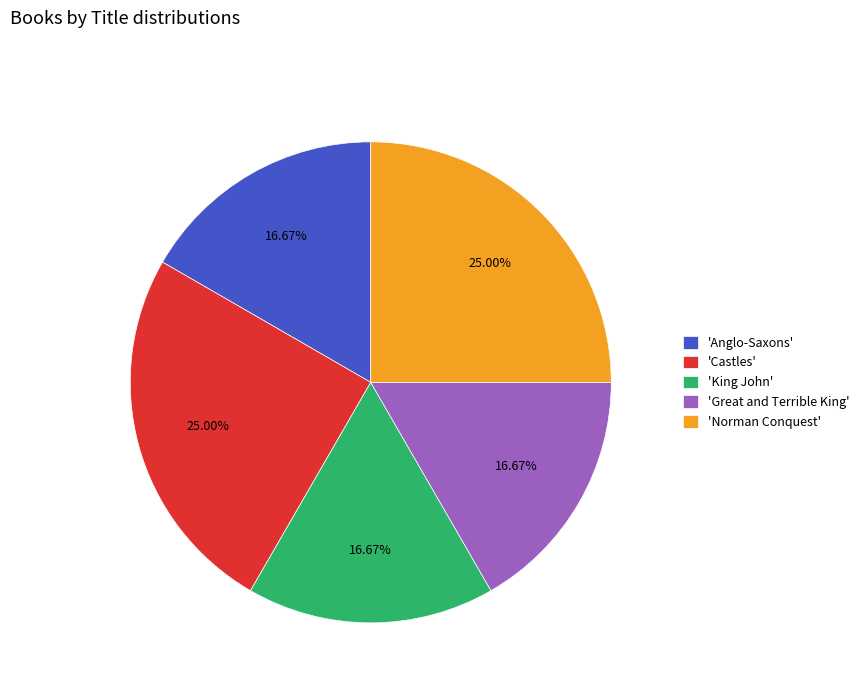

Approximately how many times larger is the value at 'Norman Conquest' compared to 'Great and Terrible King'?

1.5